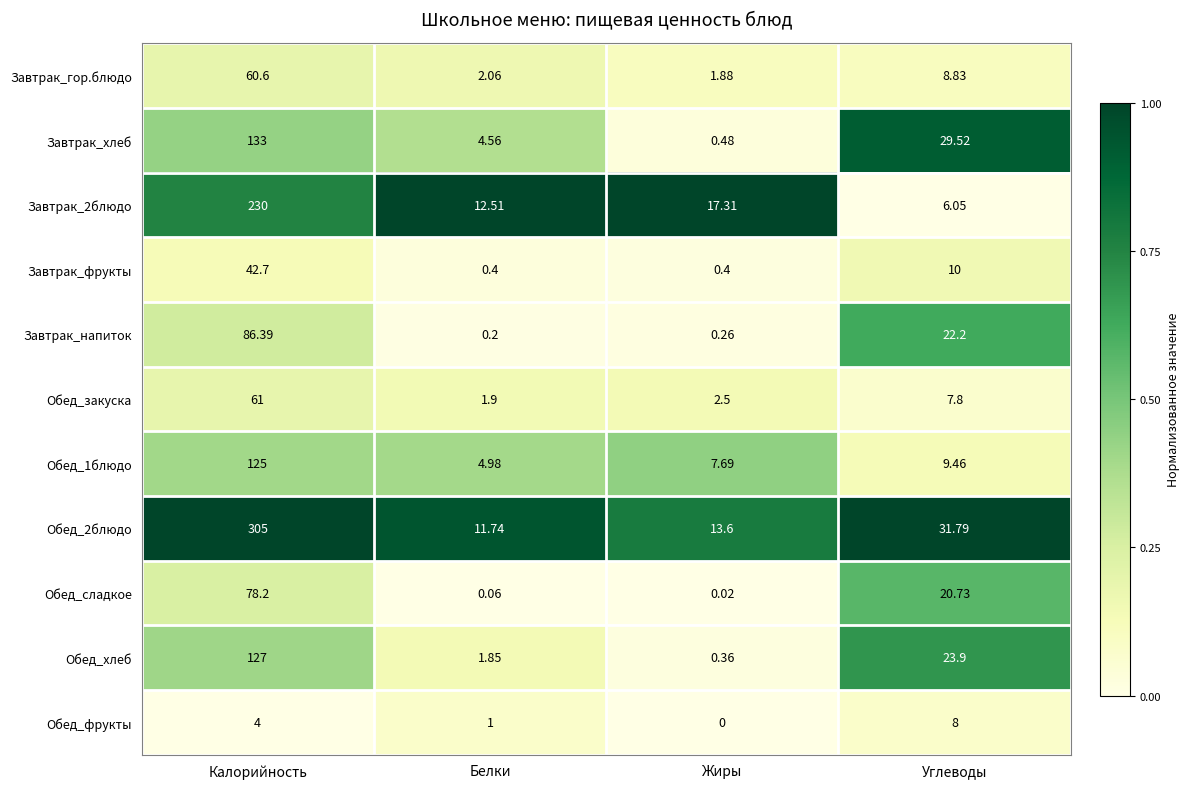

List the series in order of their peak value, lowest first.

Обед_фрукты, Завтрак_фрукты, Завтрак_гор.блюдо, Обед_закуска, Обед_сладкое, Завтрак_напиток, Обед_1блюдо, Обед_хлеб, Завтрак_хлеб, Завтрак_2блюдо, Обед_2блюдо